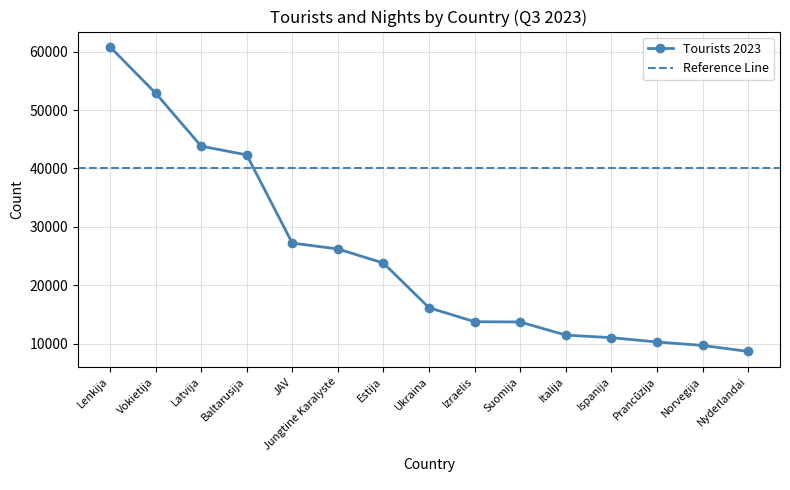

What is the approximate value at JAV, to the nearest 10?

27220